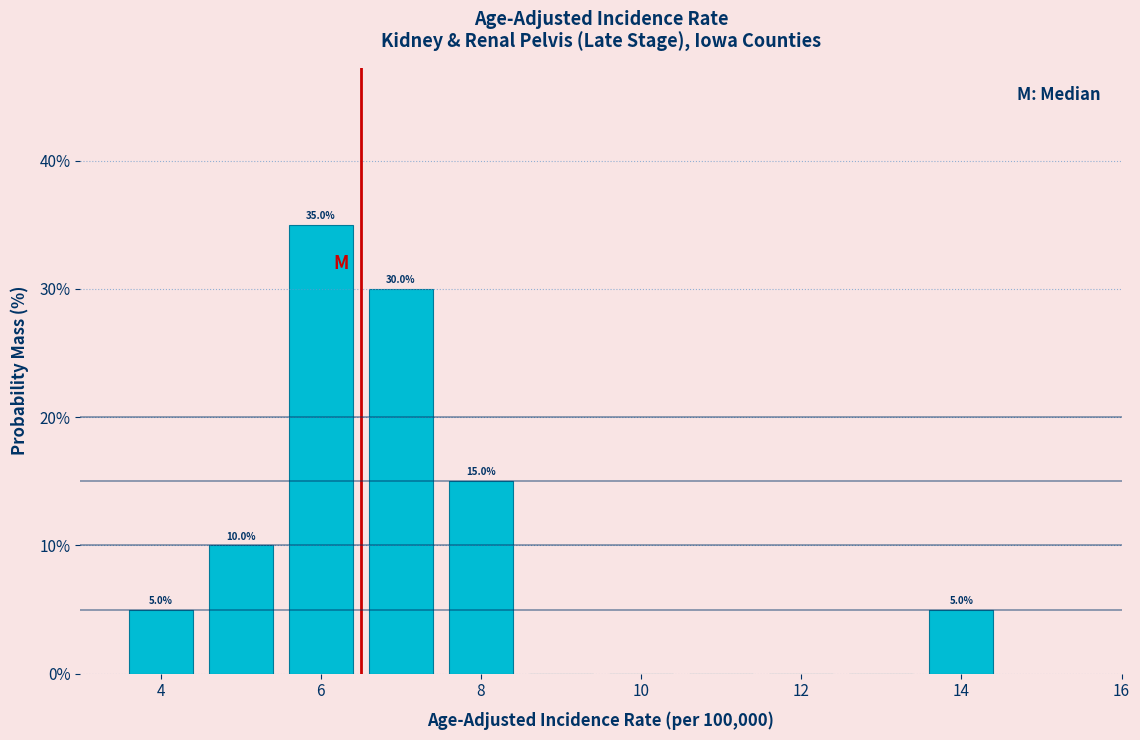

Over which range of the x-axis is the bar tallest?

5.5 to 6.5